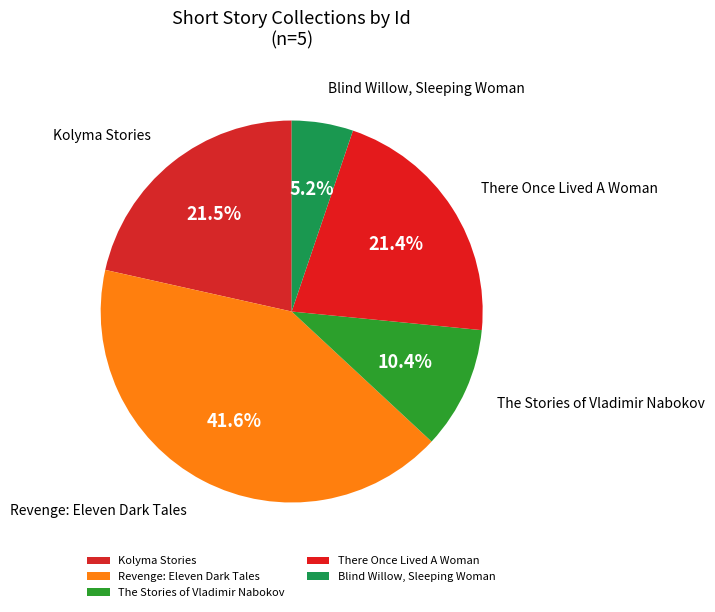

How many slices are in this pie chart?

5